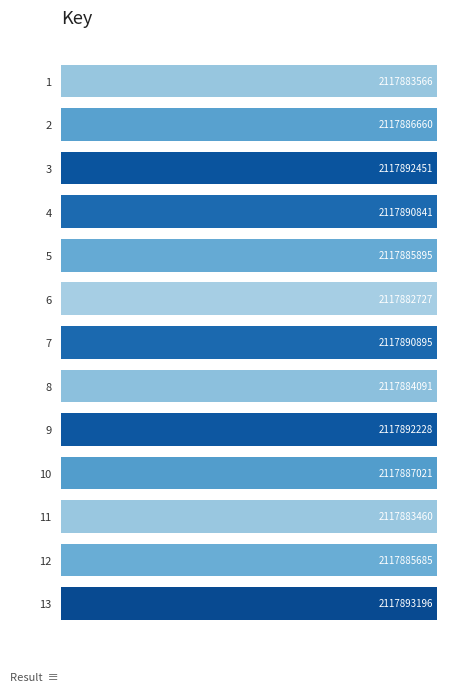

Are the bars horizontal?

Yes